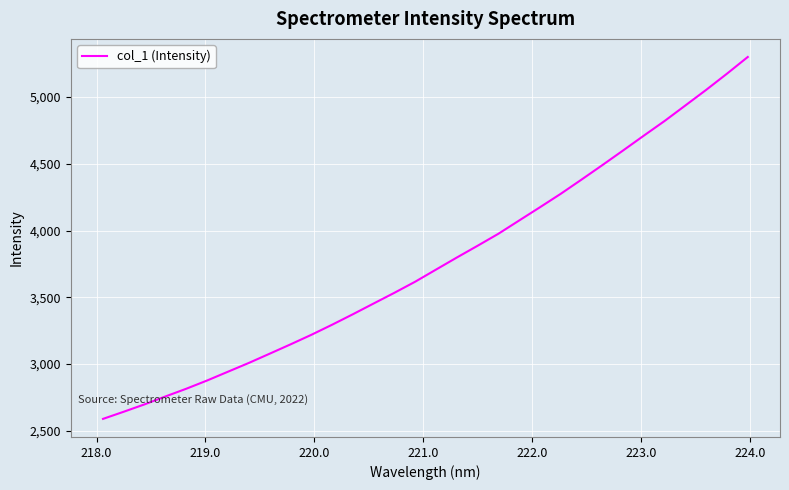

What is the sum of all values?

120397.4